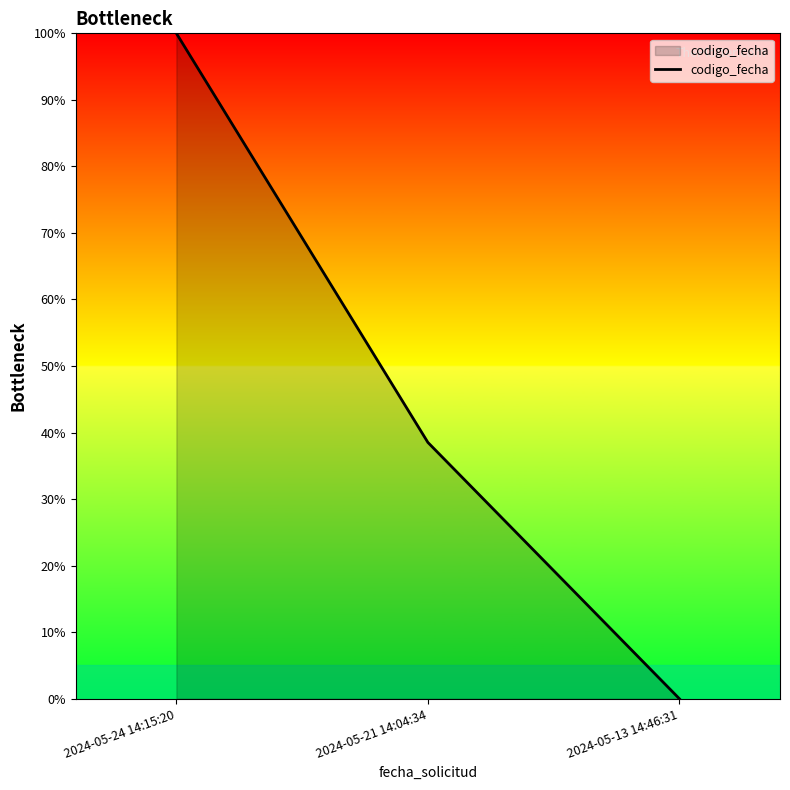

What is the difference between the maximum and minimum values?

100.0